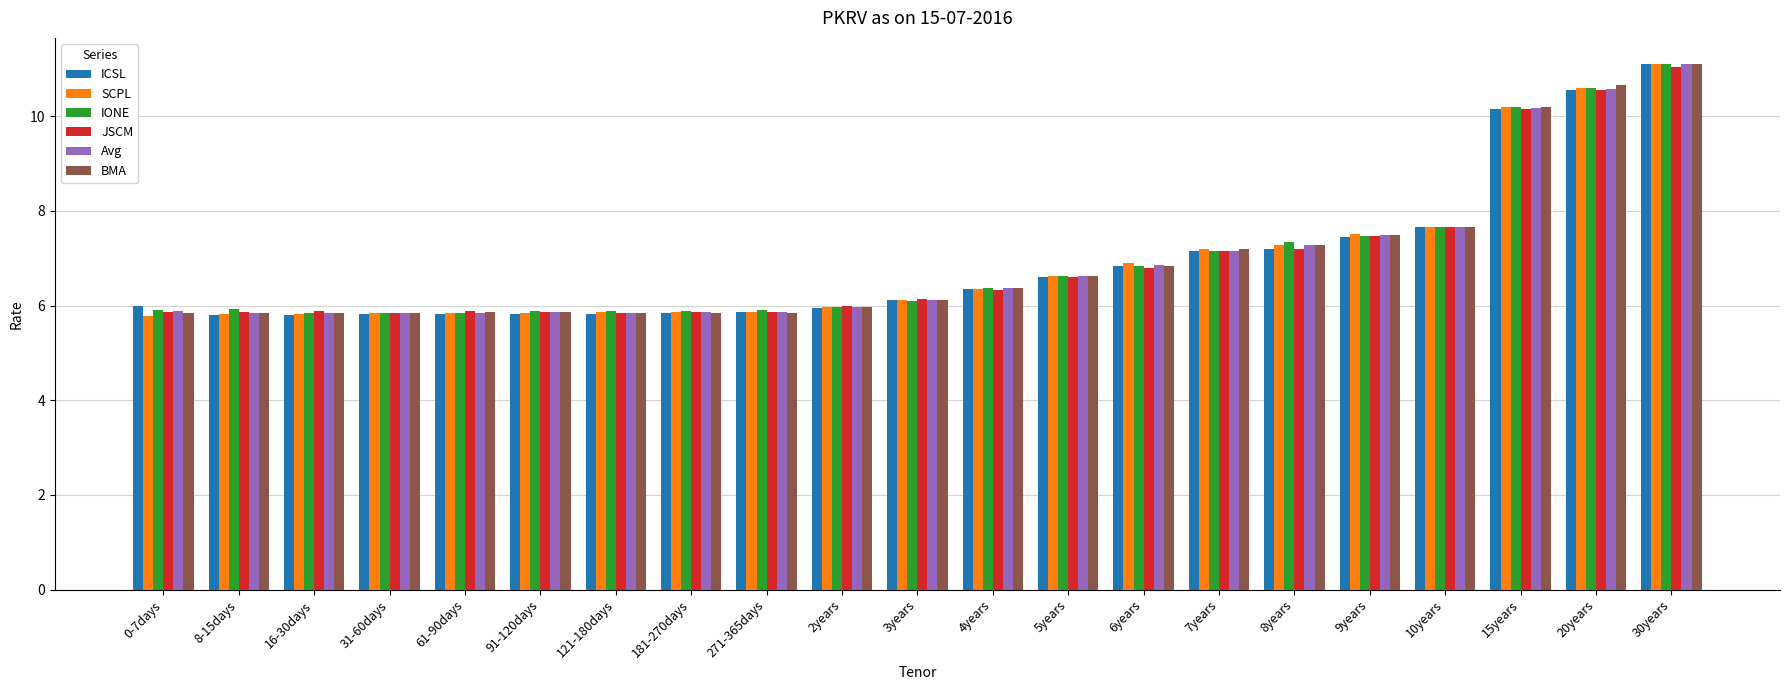

At which label is Avg closest to 8?

10years